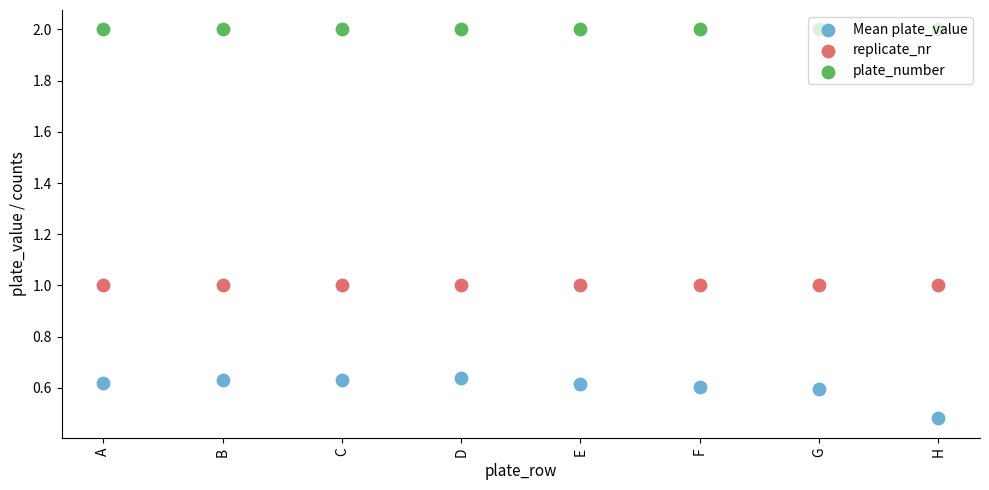

Is the value of plate_number at H greater than the value of replicate_nr at G?

Yes